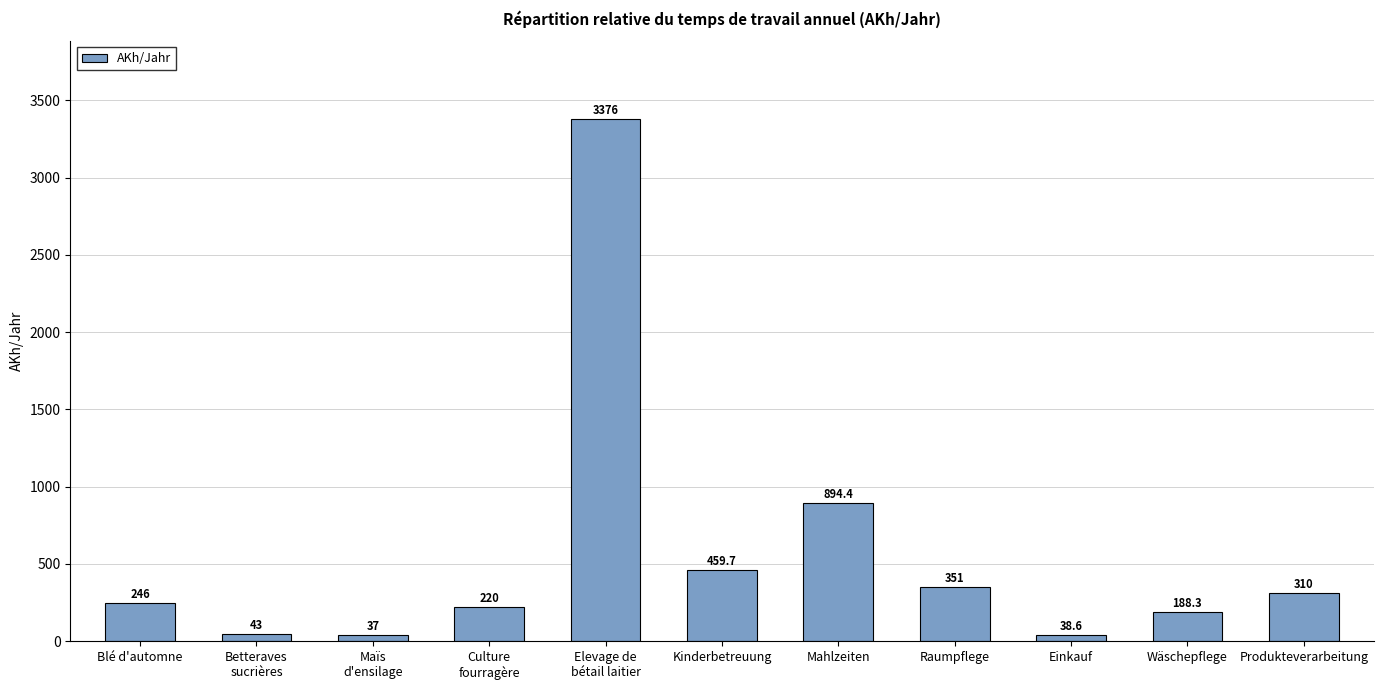

Rank the categories by value from highest to lowest.

Elevage de
bétail laitier, Mahlzeiten, Kinderbetreuung, Raumpflege, Produkteverarbeitung, Blé d'automne, Culture
fourragère, Wäschepflege, Betteraves
sucrières, Einkauf, Maïs
d'ensilage